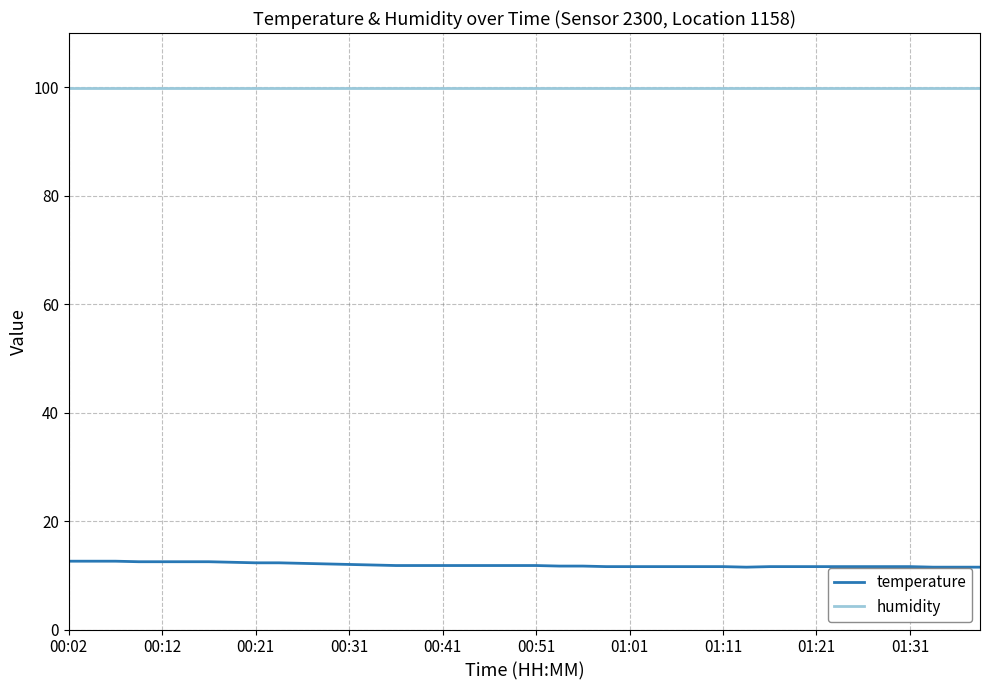

Which series has the largest total across all categories?

humidity